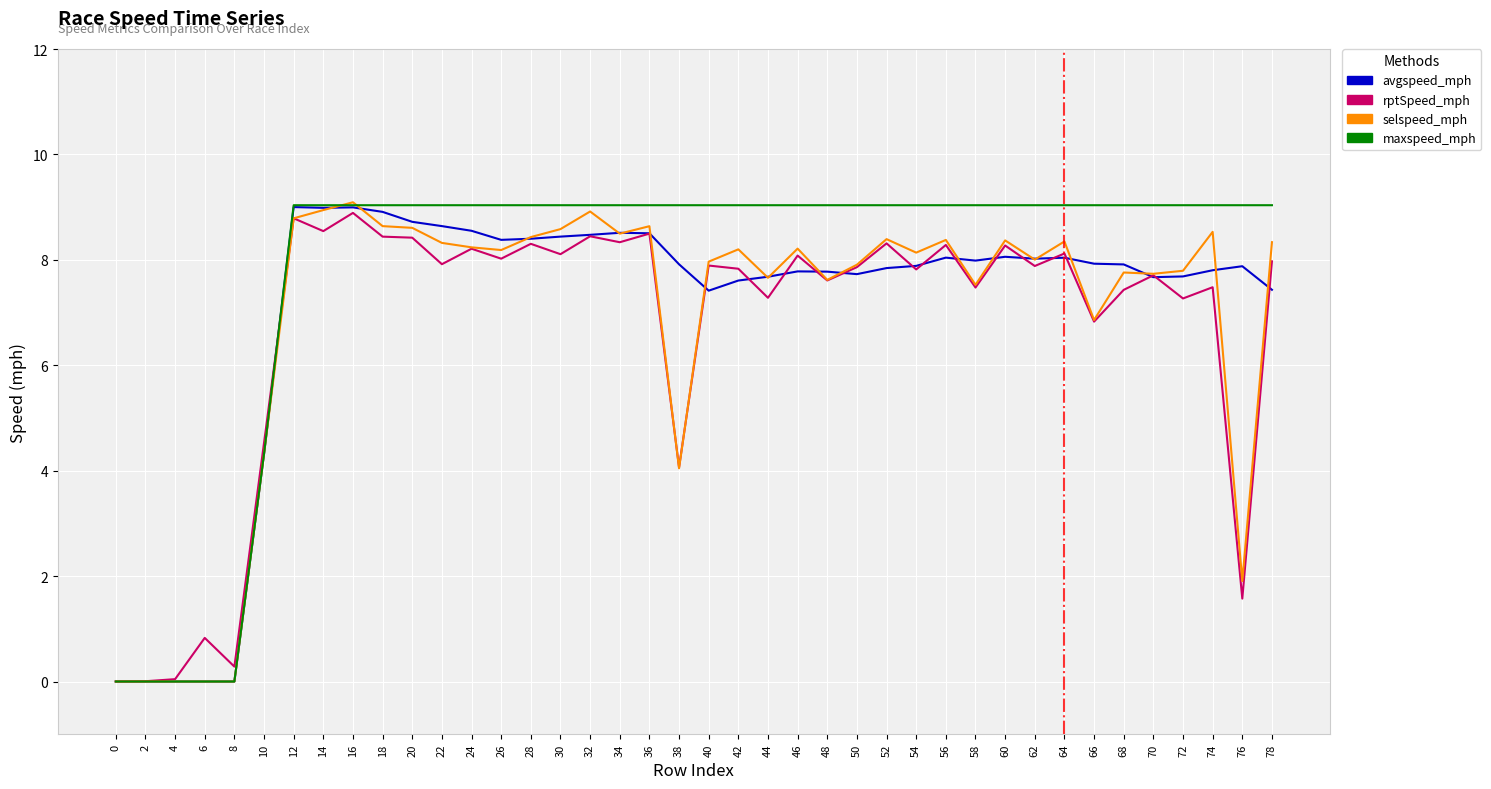

Which series ends up on top after the final intersection of rptSpeed_mph and avgspeed_mph?

rptSpeed_mph